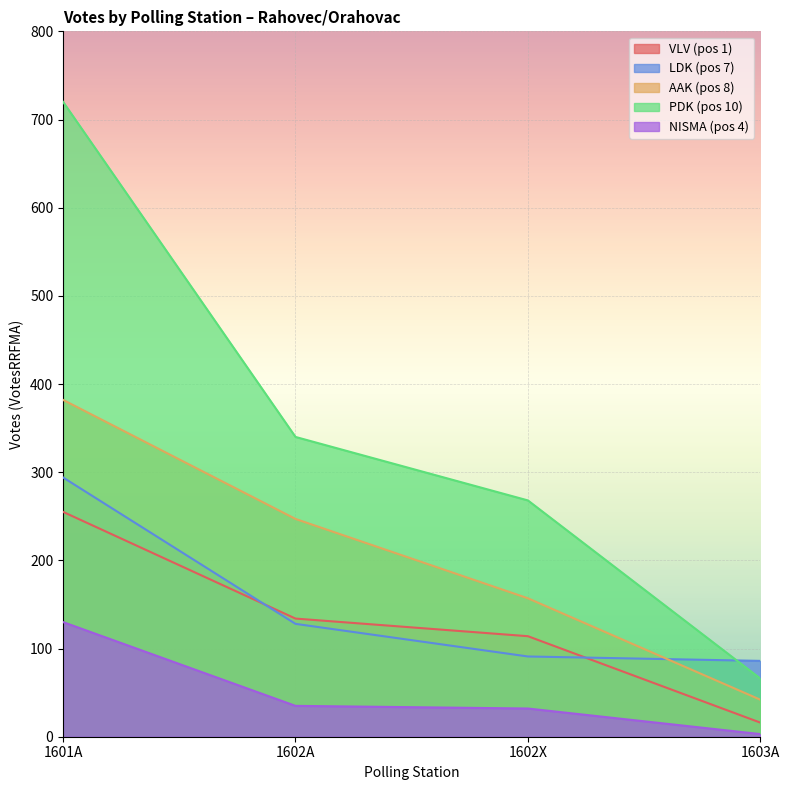

What is the sum of all PDK (pos 10) values?

1394